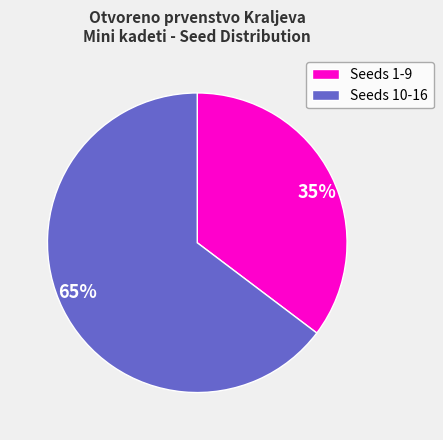

Which slice is the largest?

Seeds 10-16